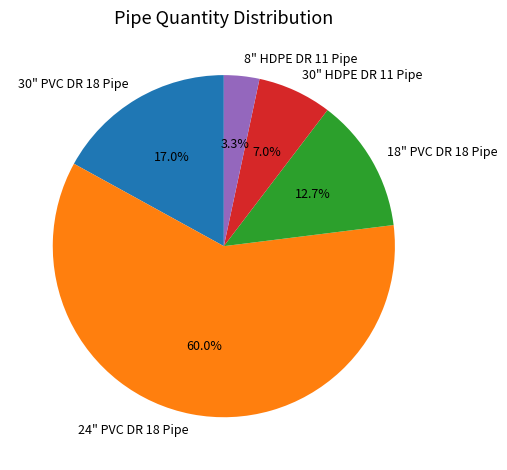

How much of the chart is everything except 30" HDPE DR 11 Pipe?

93.0%